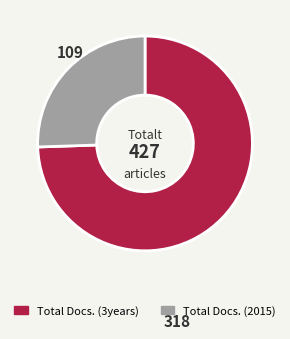

True or false: Total Docs. (3years) accounts for 81% of the total.

False